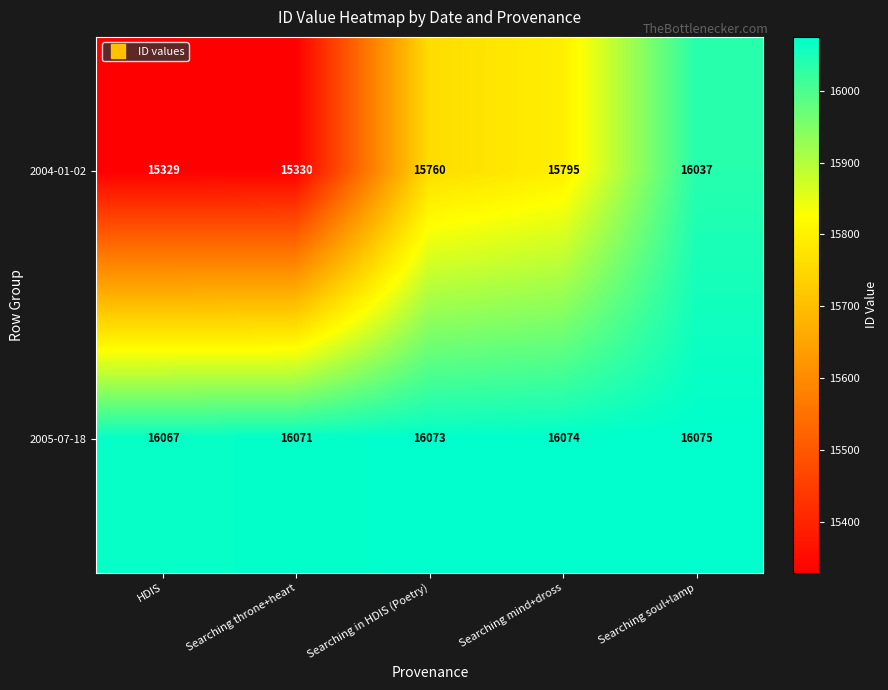

True or false: 2005-07-18 has a value of 16073 at Searching in HDIS (Poetry).

True